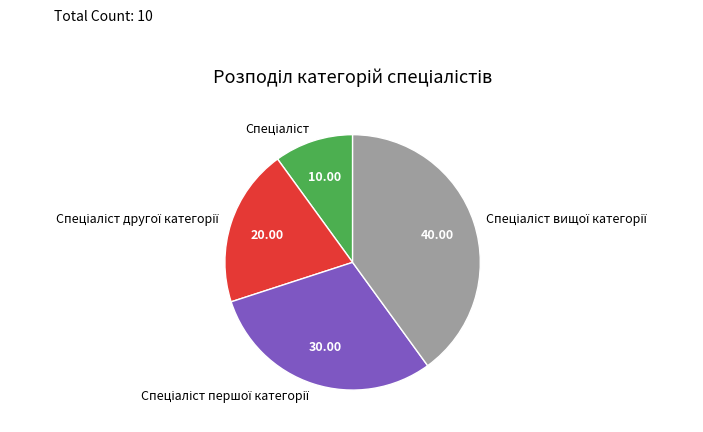

Is there a majority slice in this chart?

No